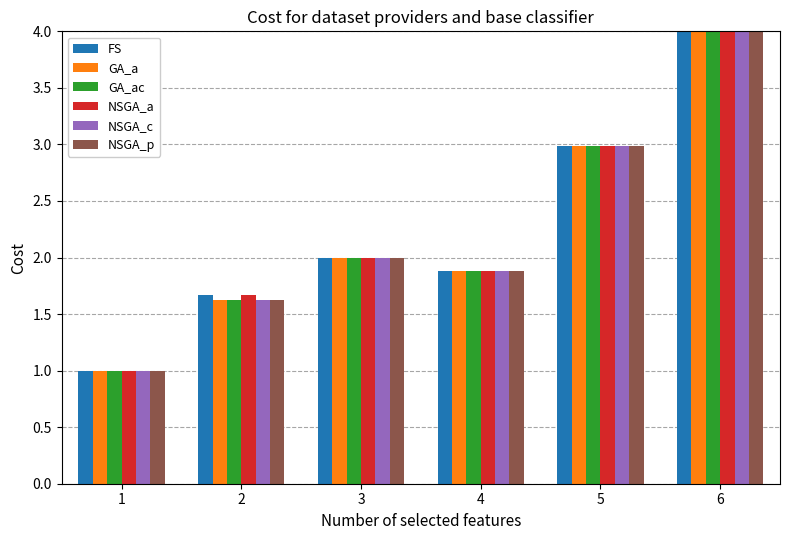

What is the value of the NSGA_c bar at the 1st from the left?

1.0